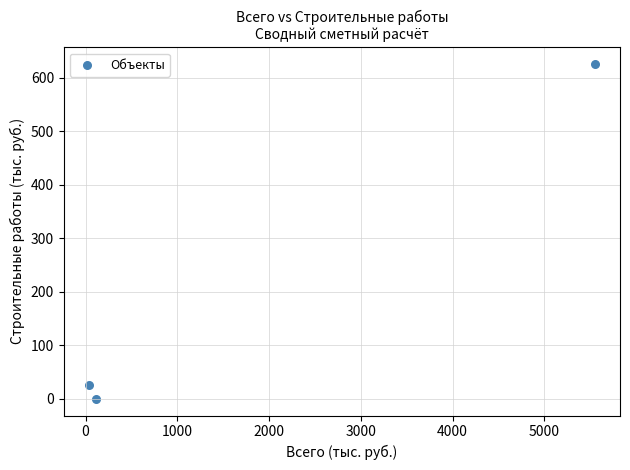

What Y value in the scatter plot is closest to 312?

25.8